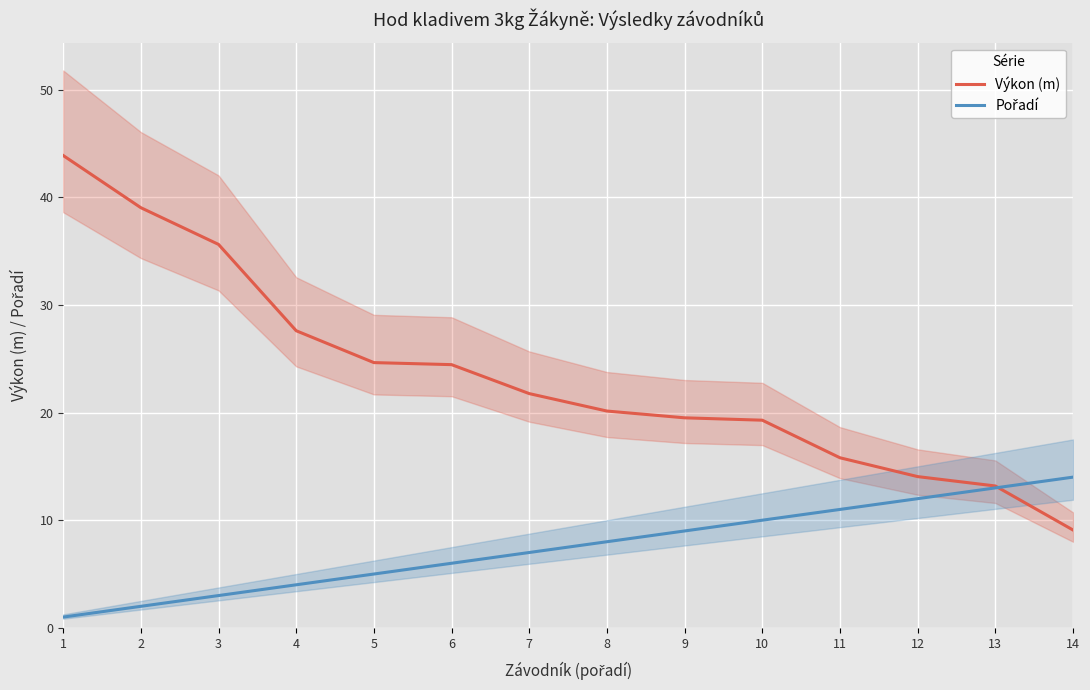

At which label does Výkon (m) first exceed 21?

1